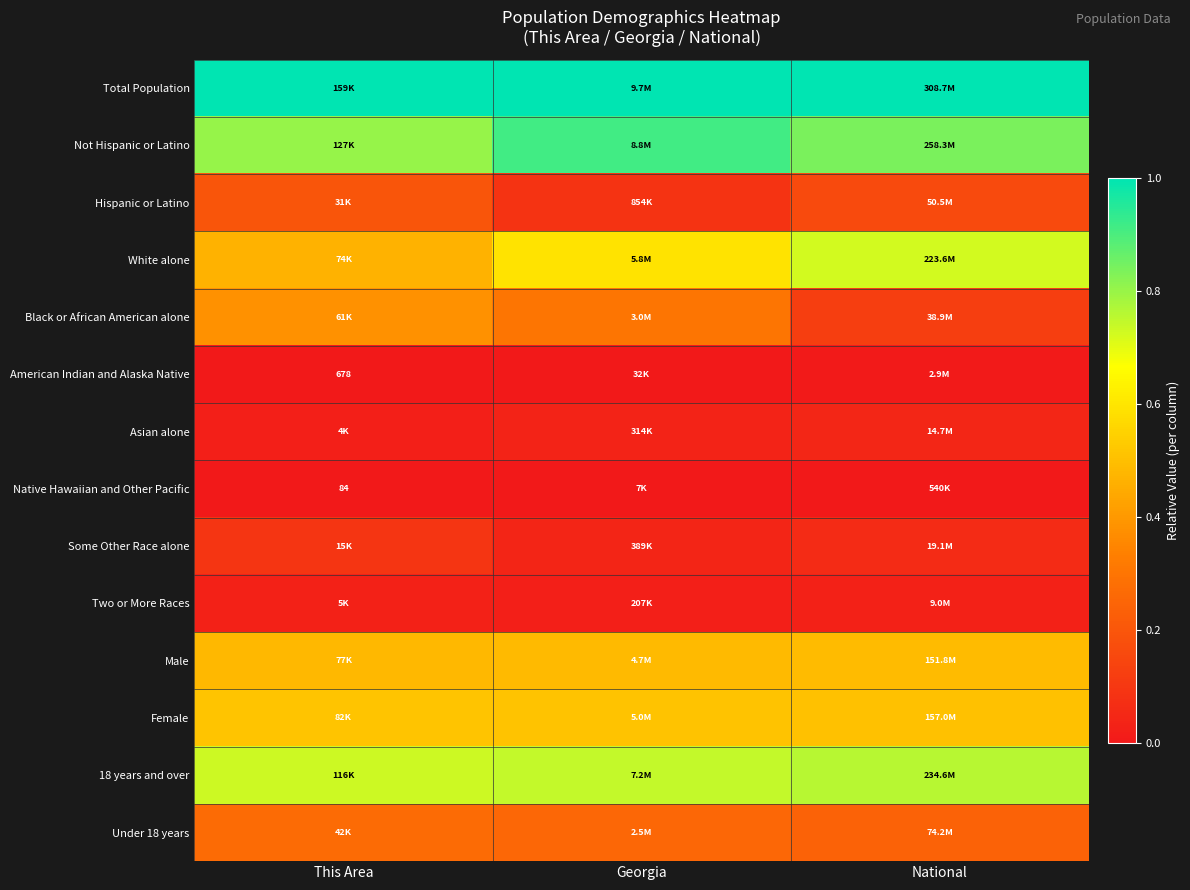

How many distinct data groups are displayed?

14